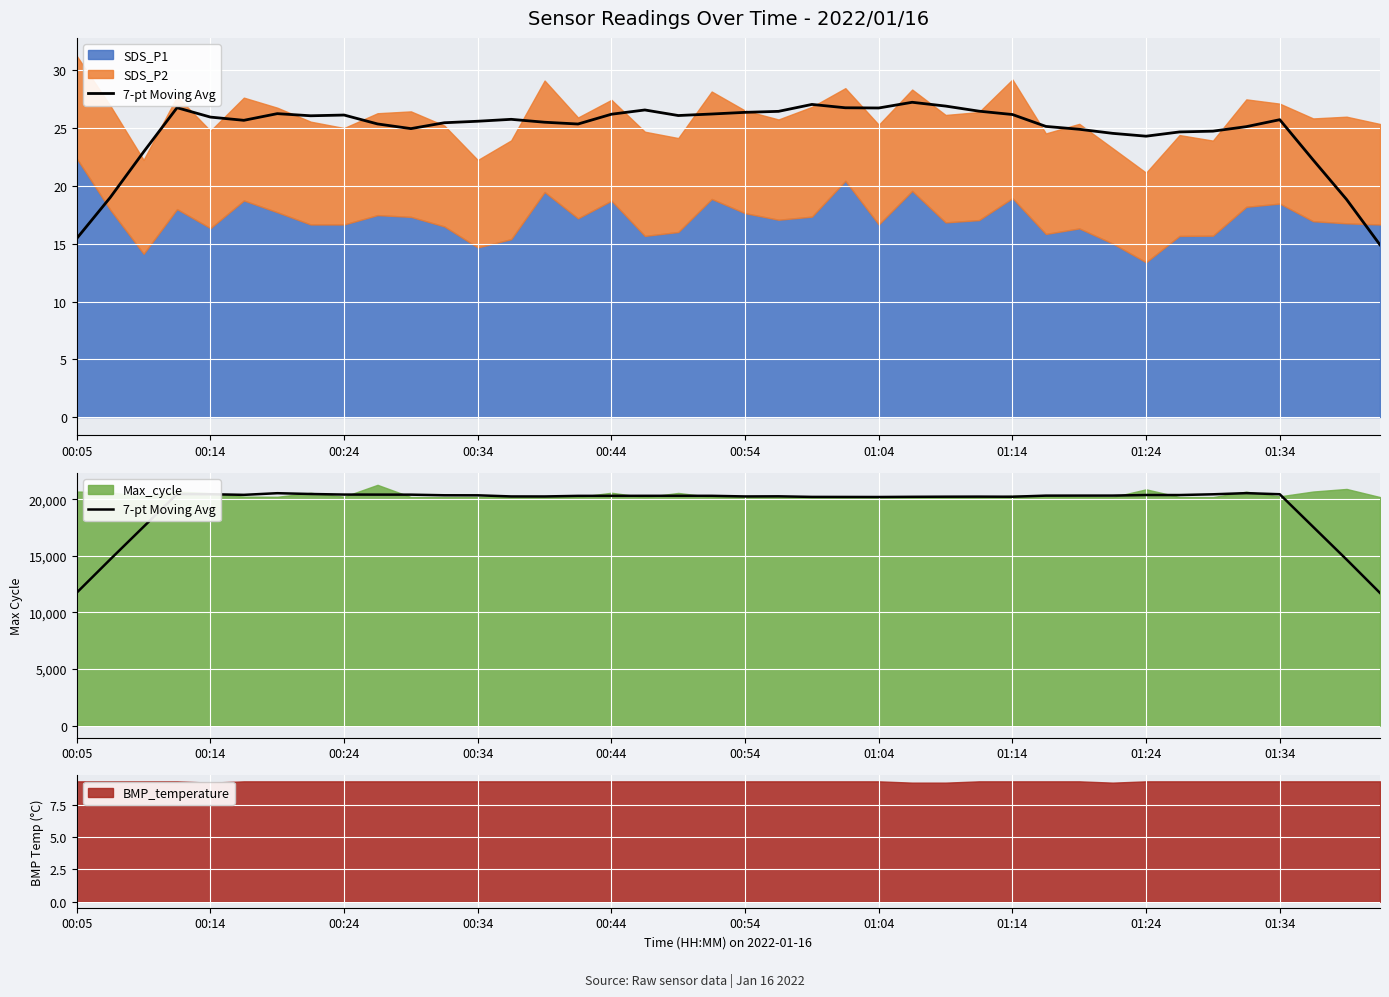

Count the number of categories in the chart.

40